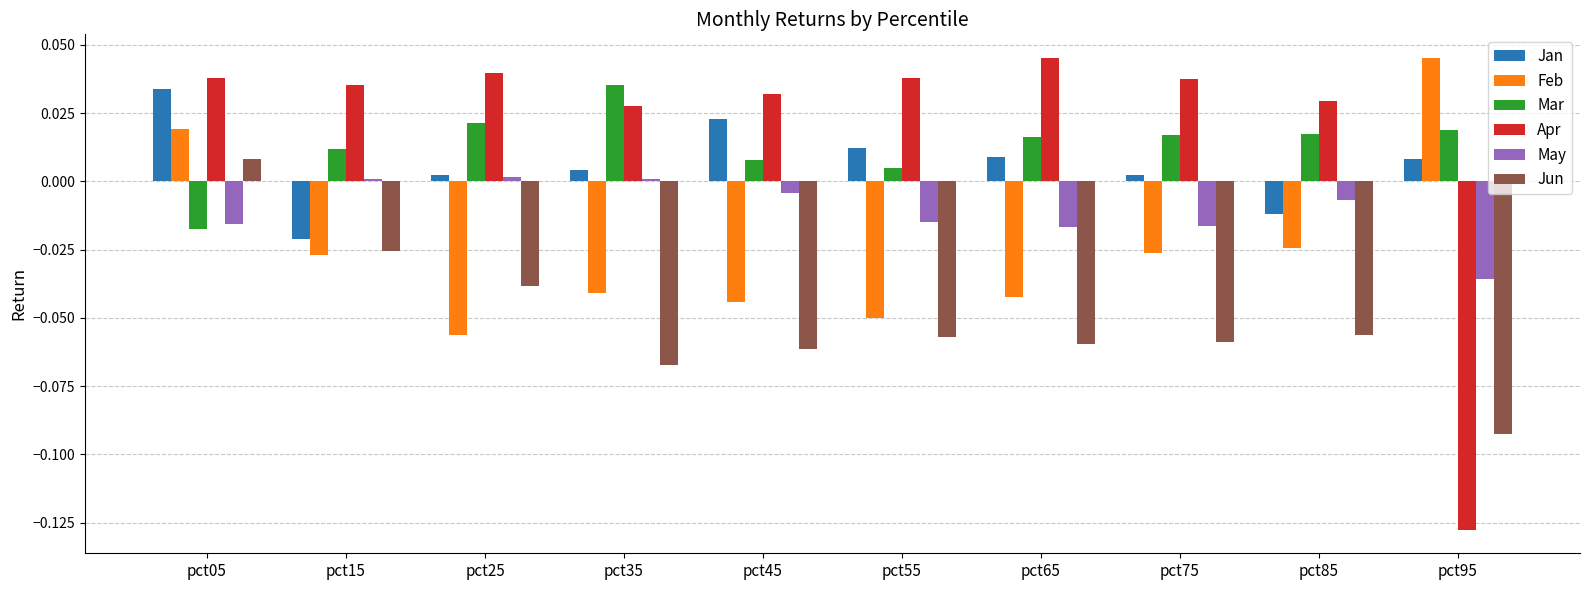

What are all the series names shown in the legend?

Jan, Feb, Mar, Apr, May, Jun